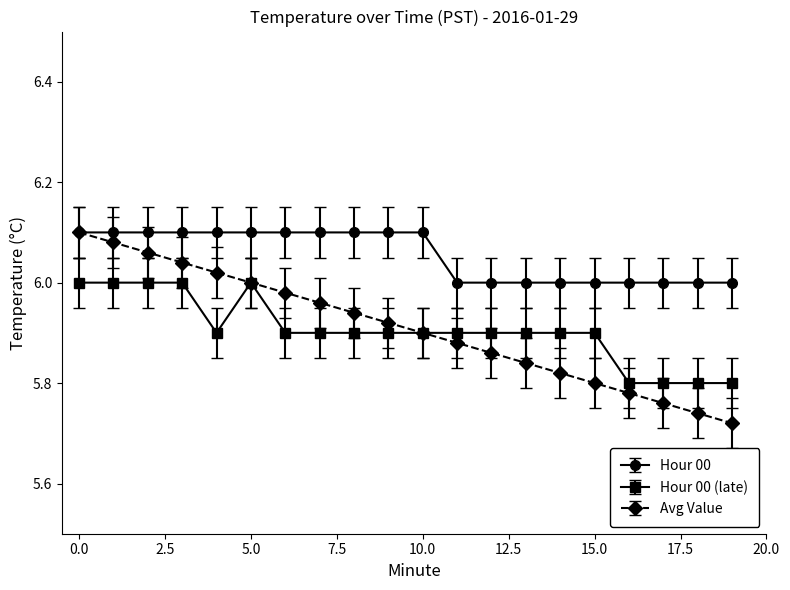

Which series has the widest spread of values?

Avg Value